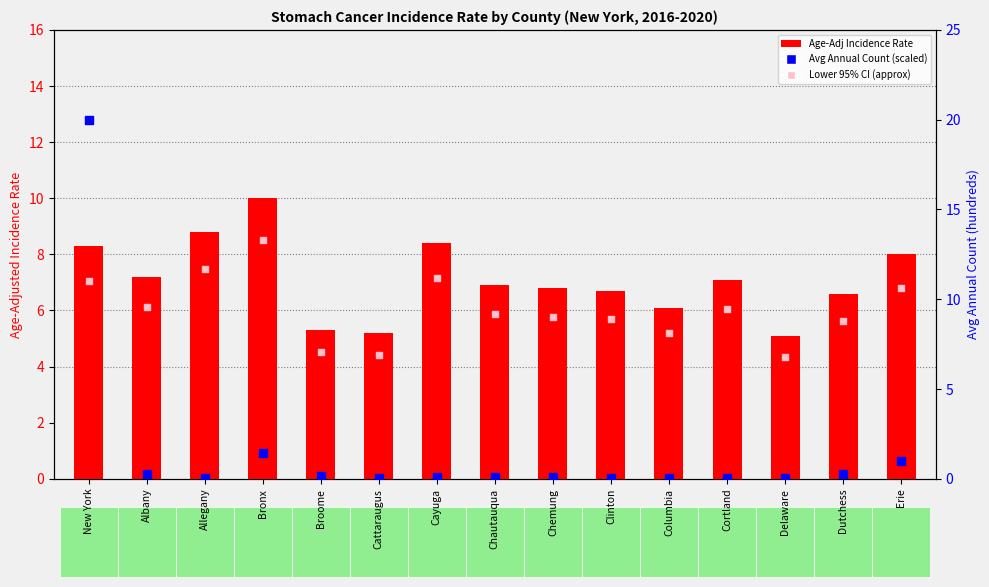

Which series has the largest total across all categories?

Age-Adjusted Incidence Rate